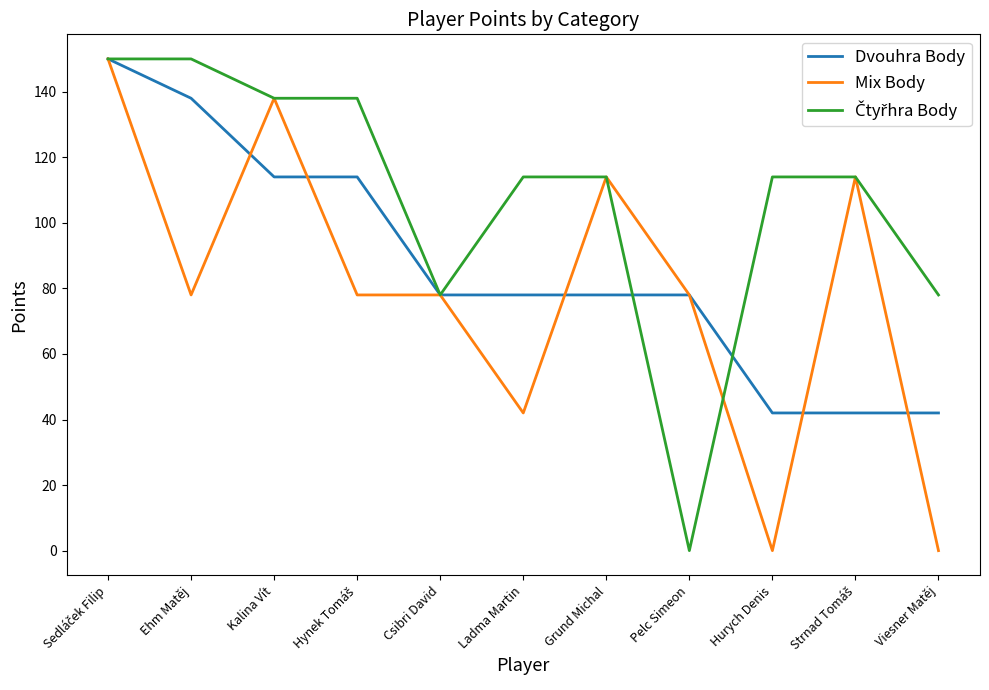

True or false: Dvouhra Body has a value of 138 at Ehm Matěj.

True